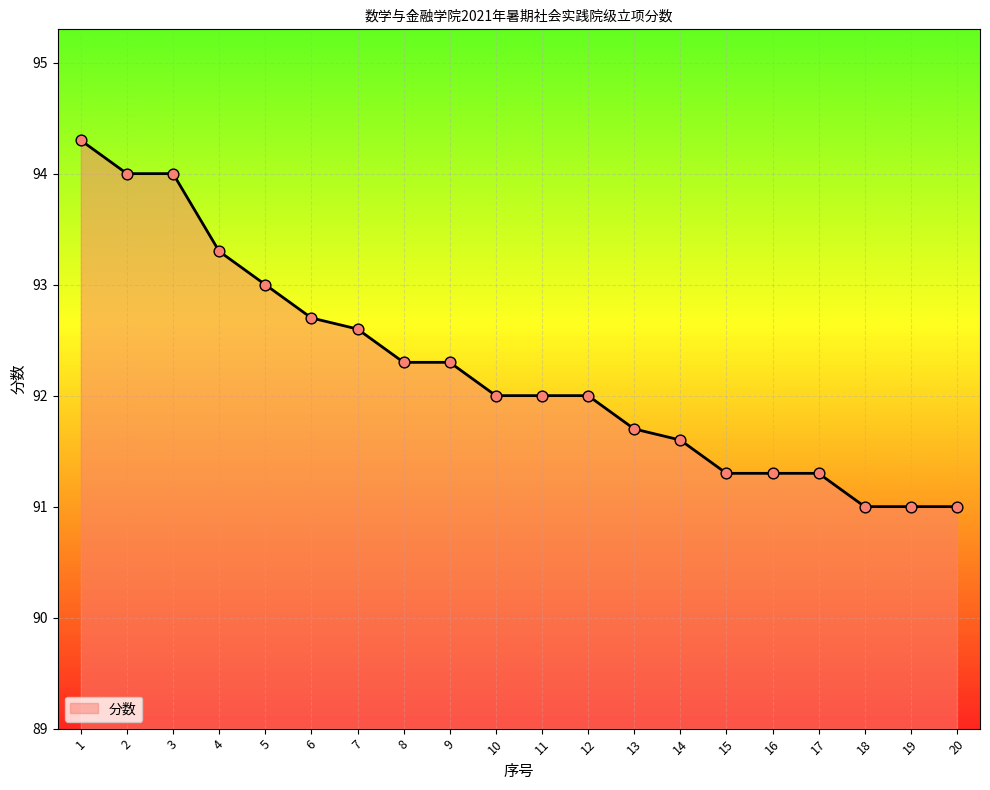

What is the change in value from 8 to 16?

-1.0